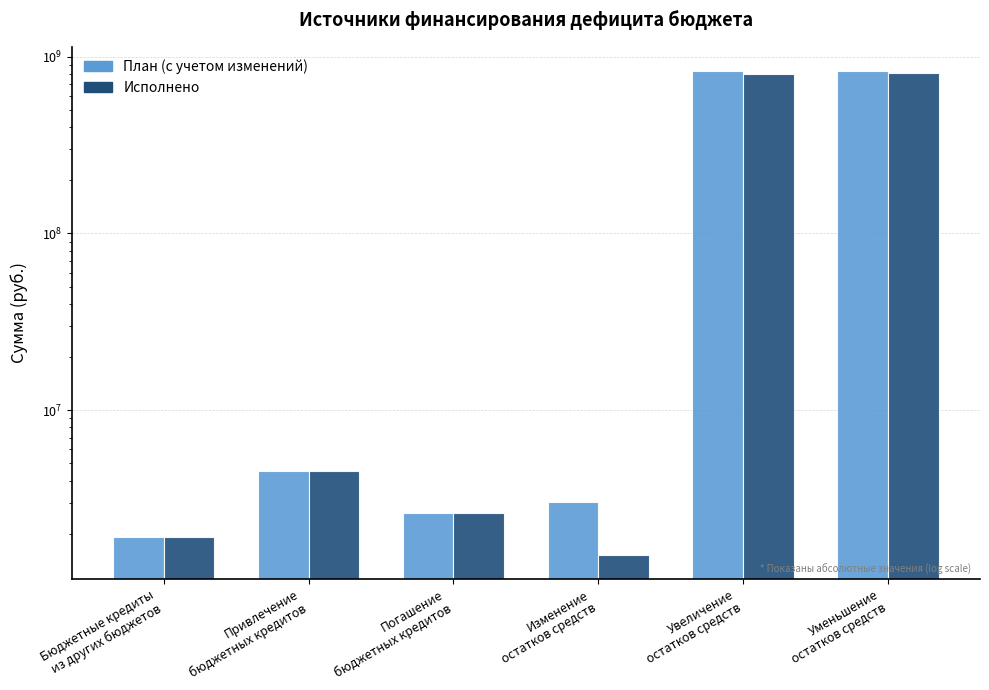

True or false: План (с учетом изменений) has a value of 829538194.4 at Уменьшение
остатков средств.

True